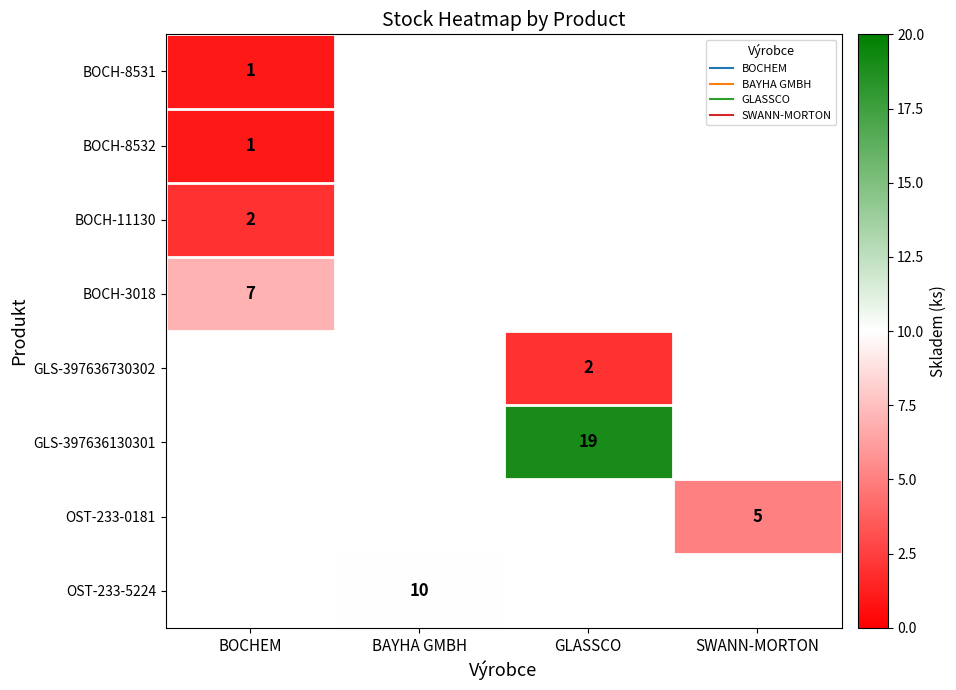

Which has a higher value, GLASSCO or BOCHEM?

BOCHEM